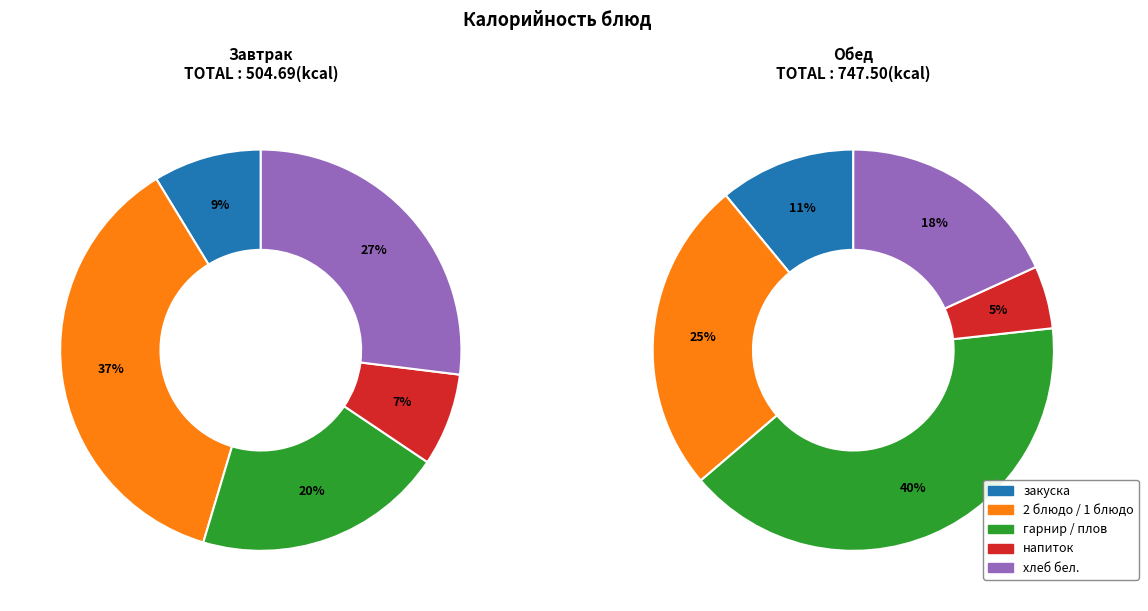

What is the spread (max minus min) of values at напиток?

0.1